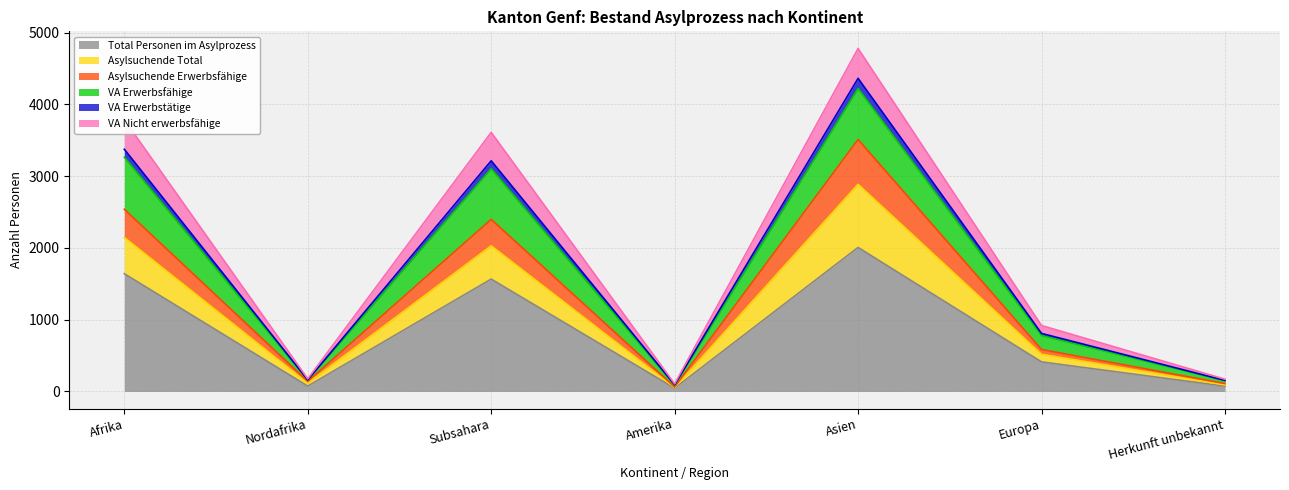

What is the maximum value for Total Personen im Asylprozess?

2007